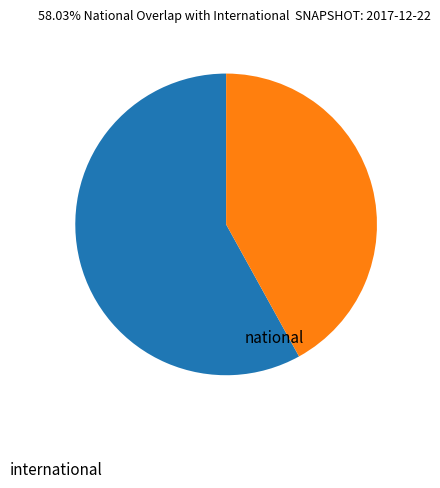

What is the largest slice in the pie chart?

national